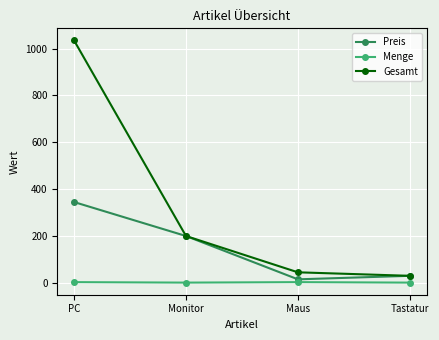

How many lines are shown in the chart?

3